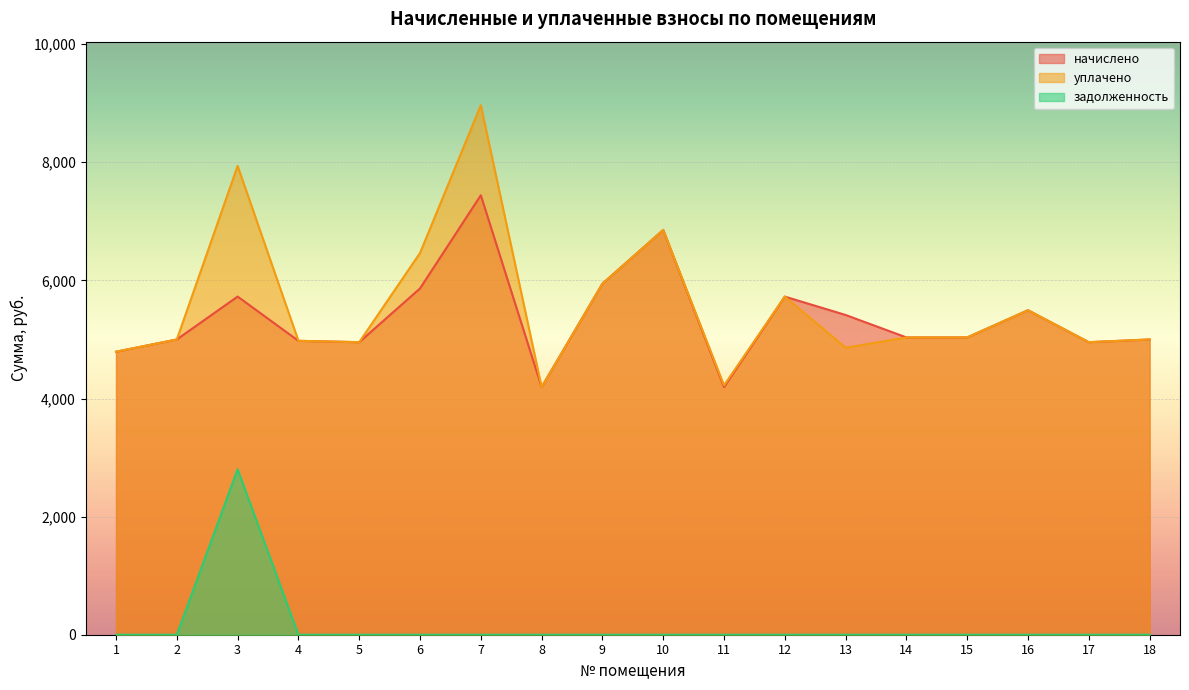

Which series has the largest total across all categories?

уплачено